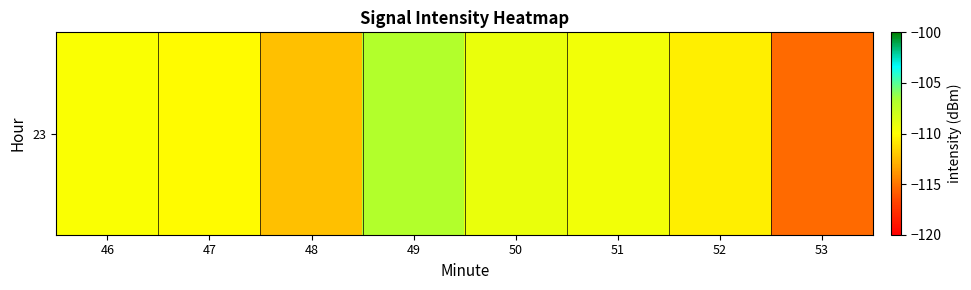

Rank the categories by value from highest to lowest.

49, 50, 51, 46, 47, 52, 48, 53